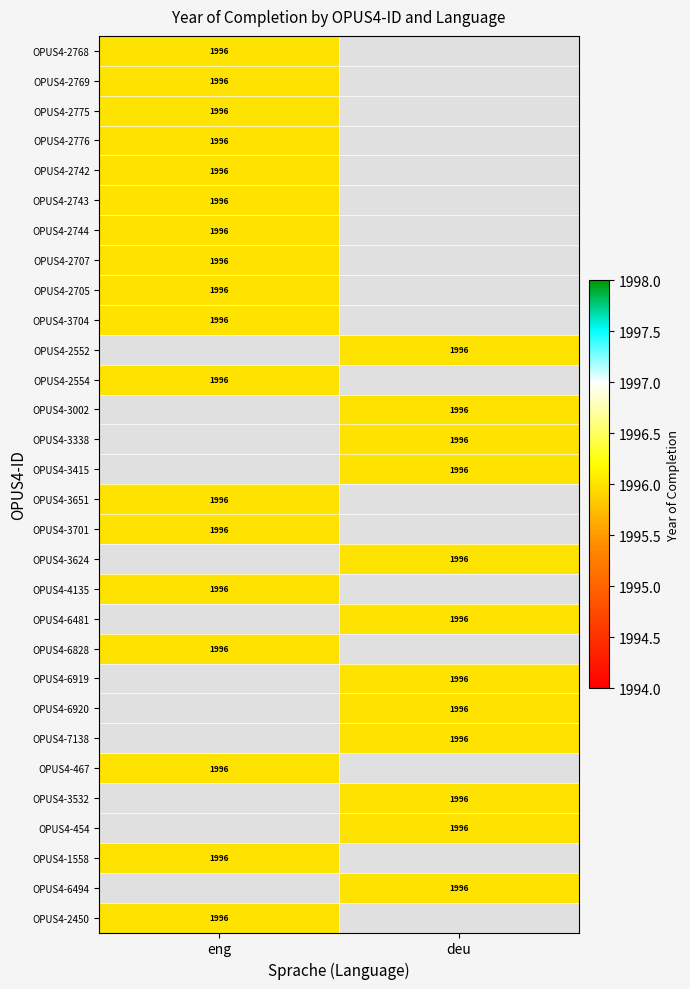

What is the highest value of the OPUS4-3338 series?

1996